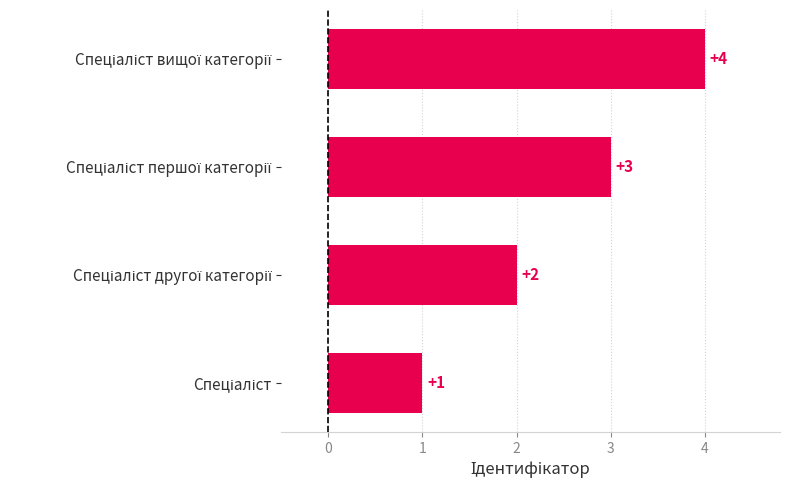

How many series are shown in this chart?

1